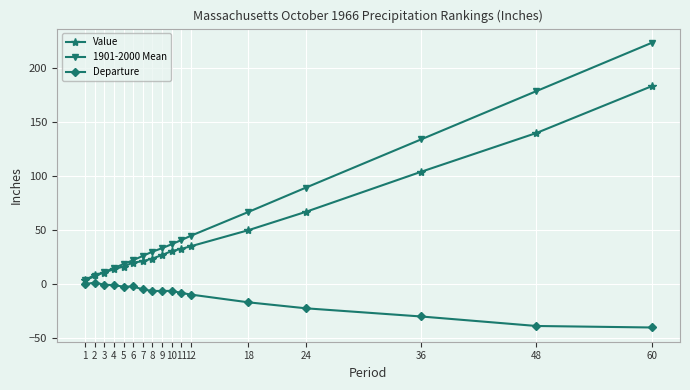

Rank the series by their average value, from lowest to highest.

Departure, Value, 1901-2000 Mean